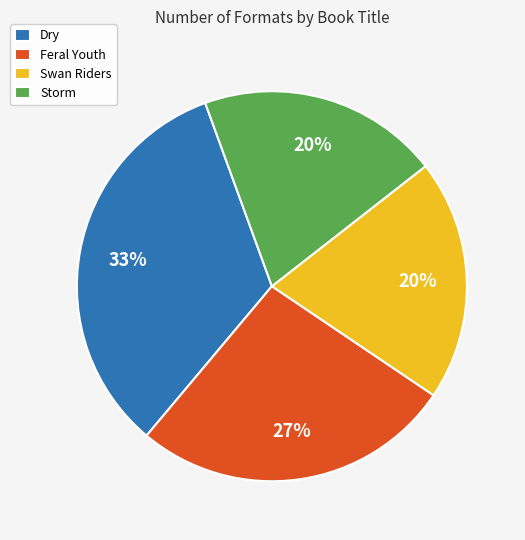

Approximately how many times larger is the value at Swan Riders compared to Dry?

0.6